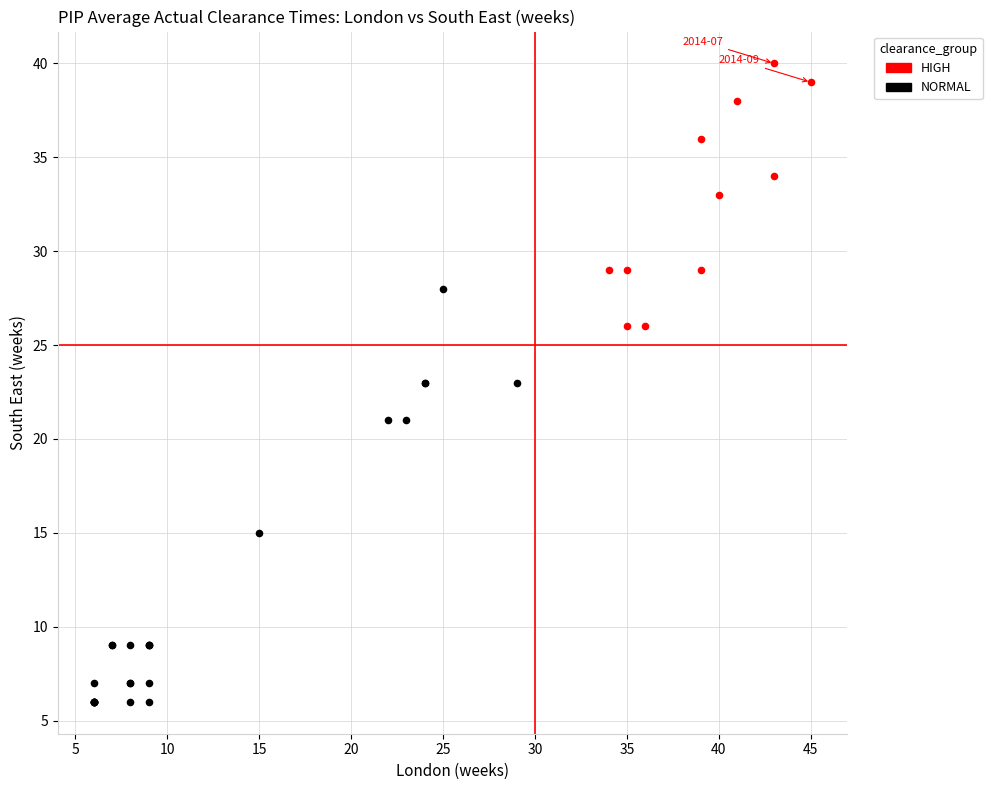

Which series reaches the maximum Y coordinate?

HIGH